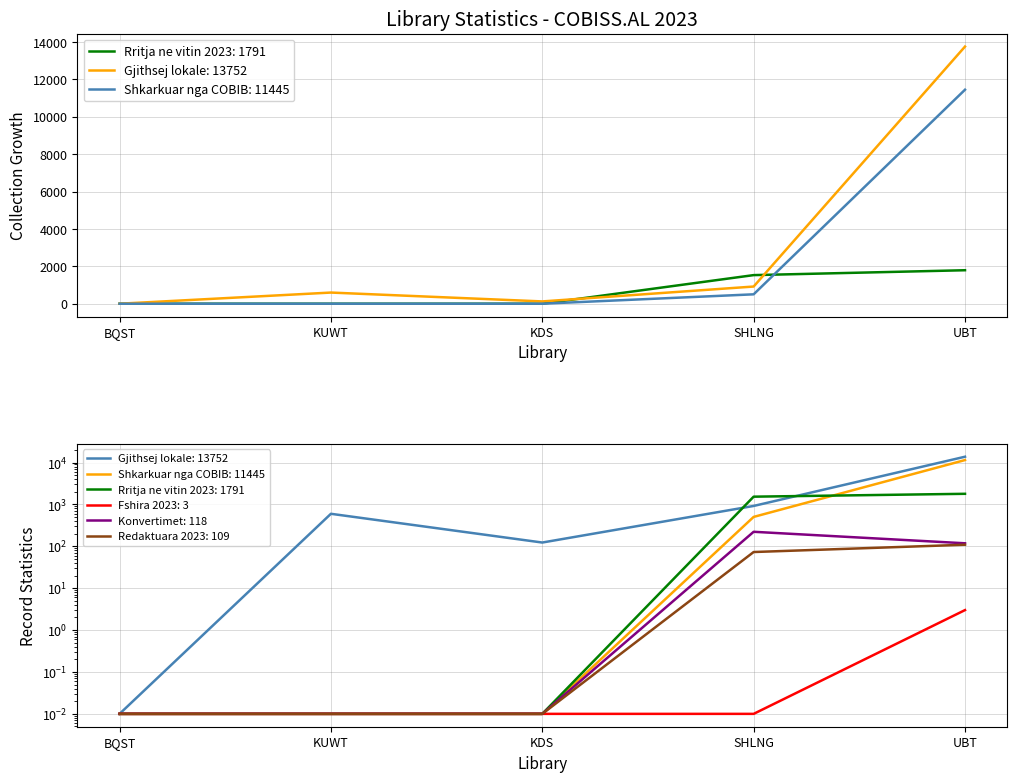

Rank the categories by Redaktuara_2023 value from lowest to highest.

BQST, KUWT, KDS, SHLNG, UBT